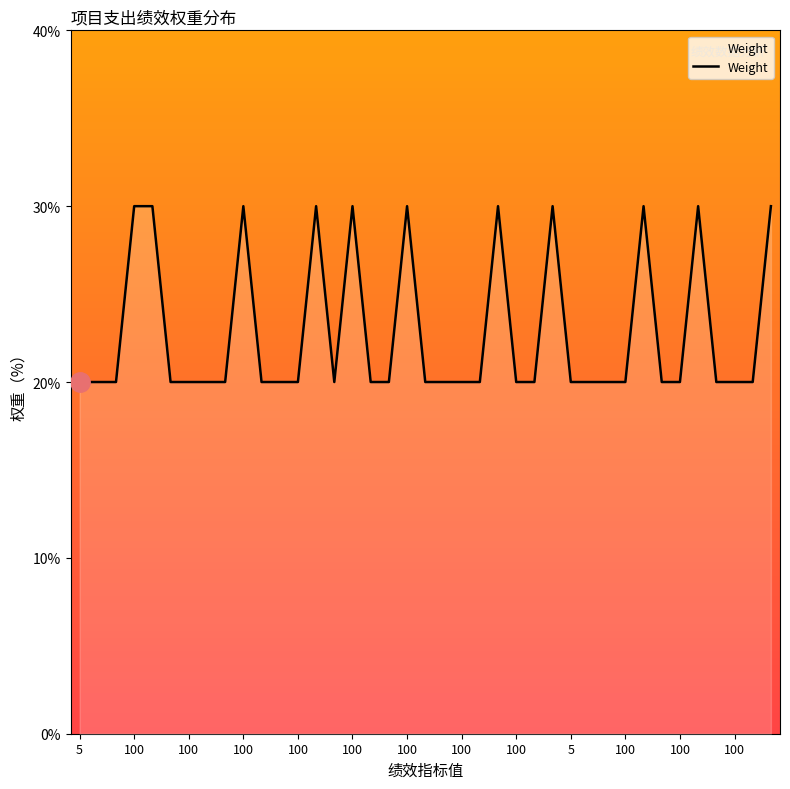

How many categories are shown in the chart?

39